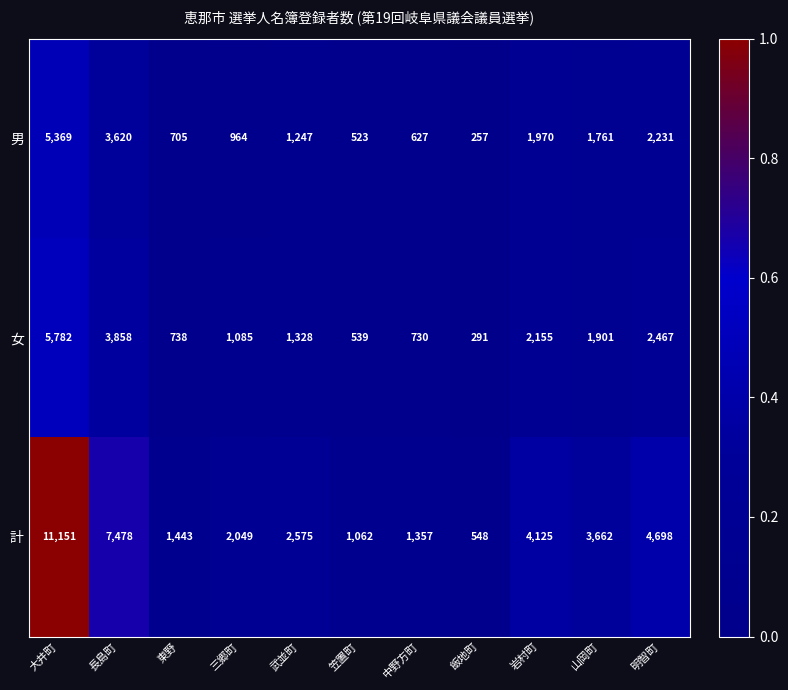

At 大井町, list the series in order from smallest to largest.

男, 女, 計